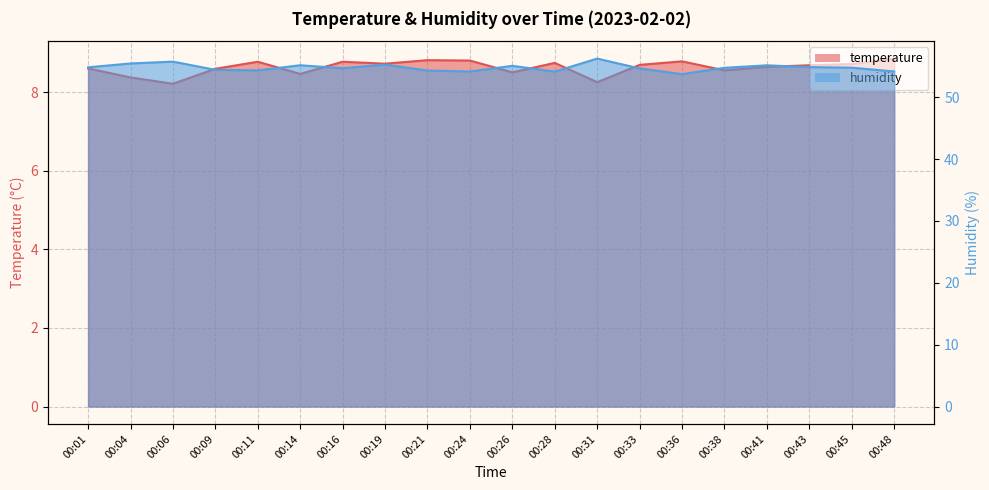

True or false: temperature and humidity cross at least once.

False